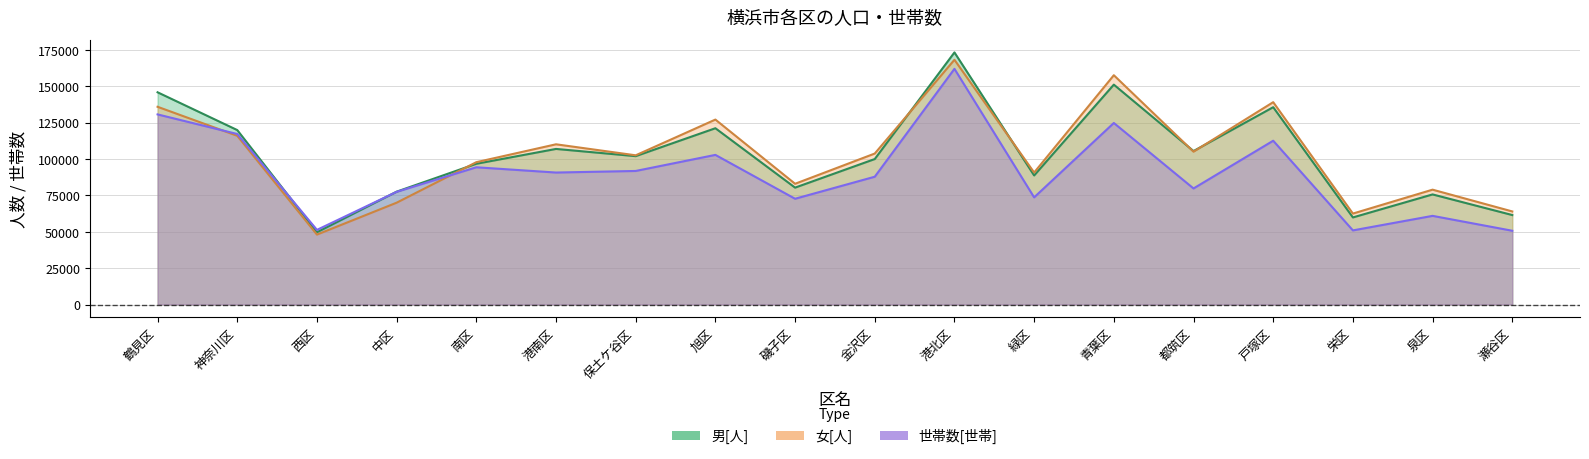

What is the label of the 15th point from the right?

中区